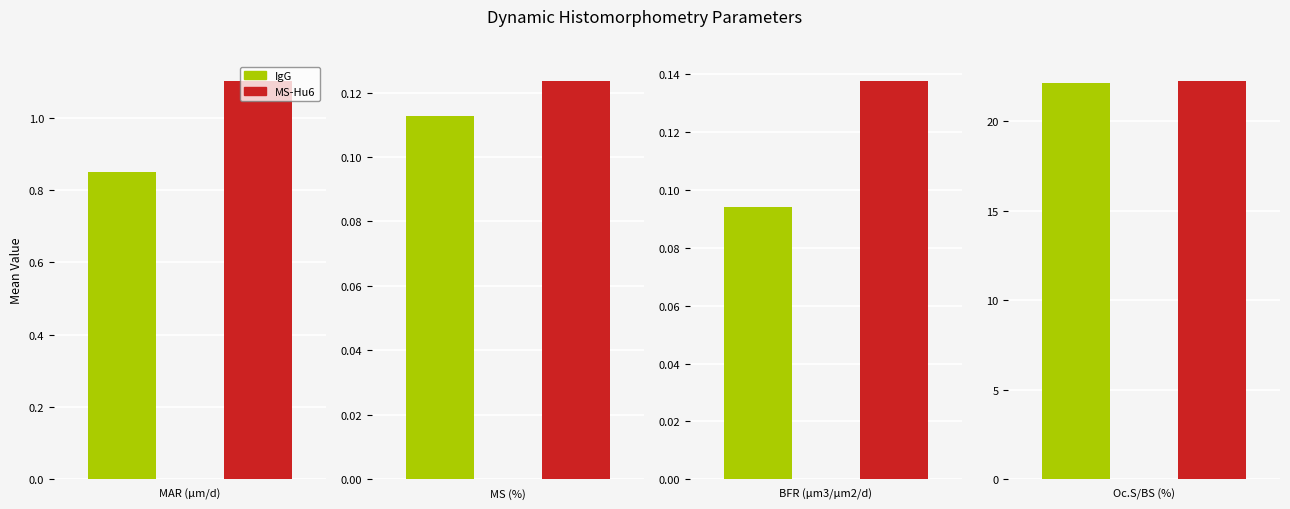

Reading left to right, transcribe all the data shown in this chart.

IgG: MAR (µm/d)=0.8	MS (%)=0.1	BFR (µm3/µm2/d)=0.1	Oc.S/BS (%)=22.1
MS-Hu6: MAR (µm/d)=1.1	MS (%)=0.1	BFR (µm3/µm2/d)=0.1	Oc.S/BS (%)=22.2